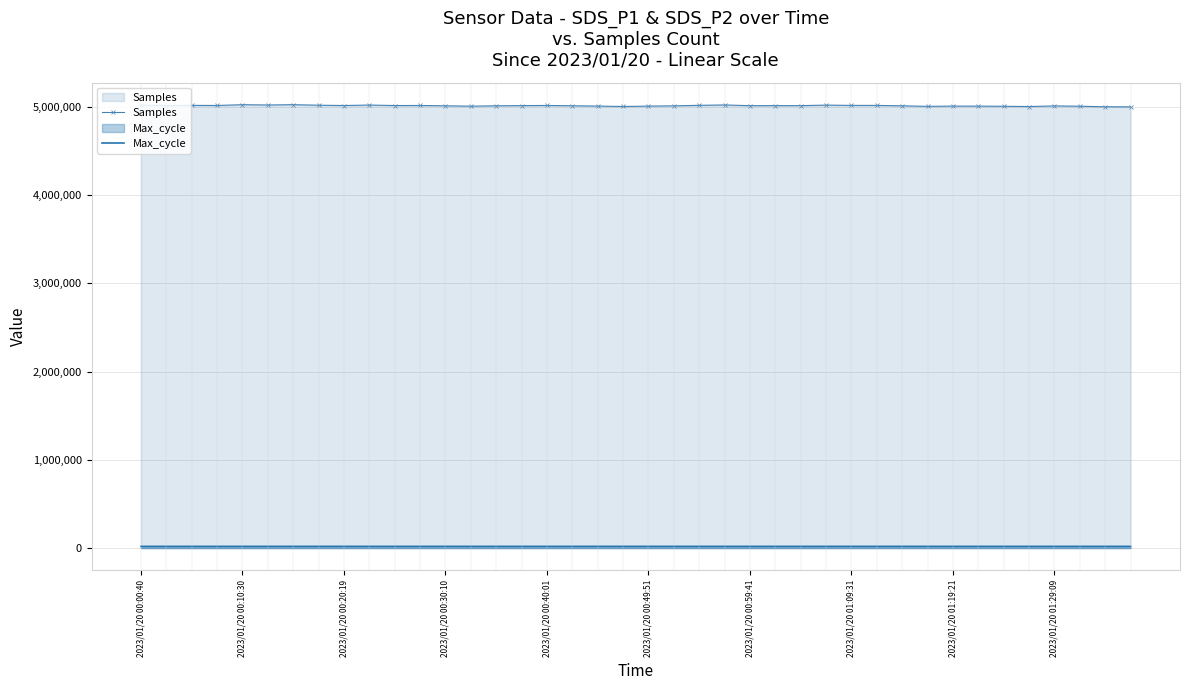

Which series has the largest total across all categories?

Samples